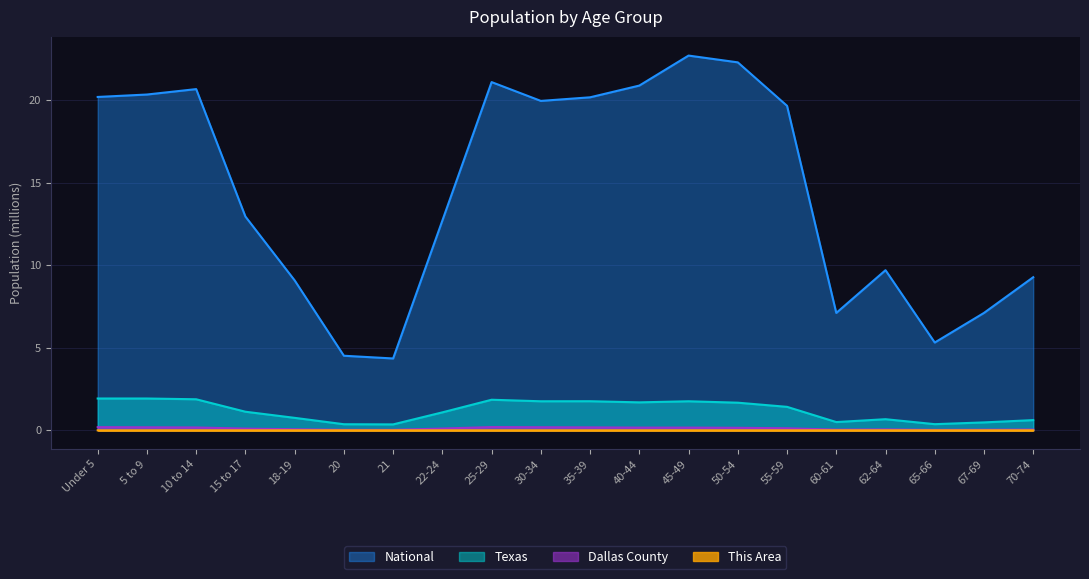

True or false: This Area and Texas cross at least once.

False